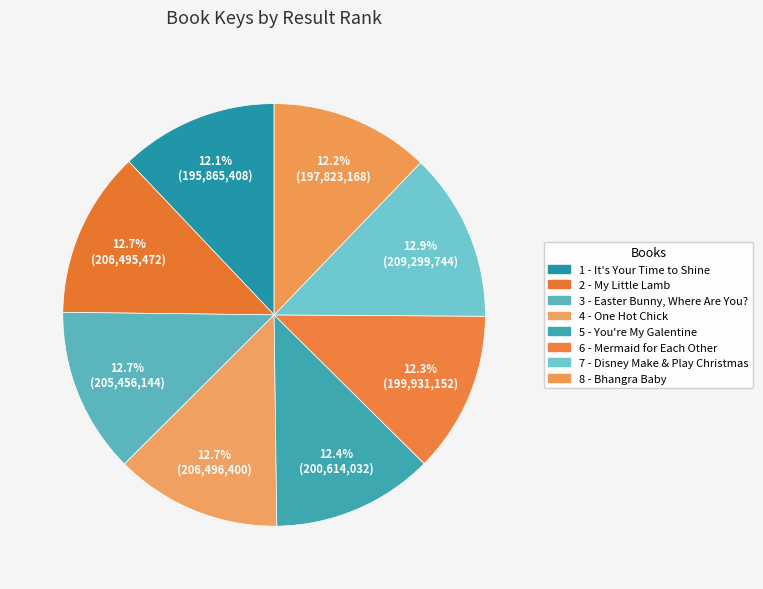

True or false: 2 - My Little Lamb accounts for 4% of the total.

False